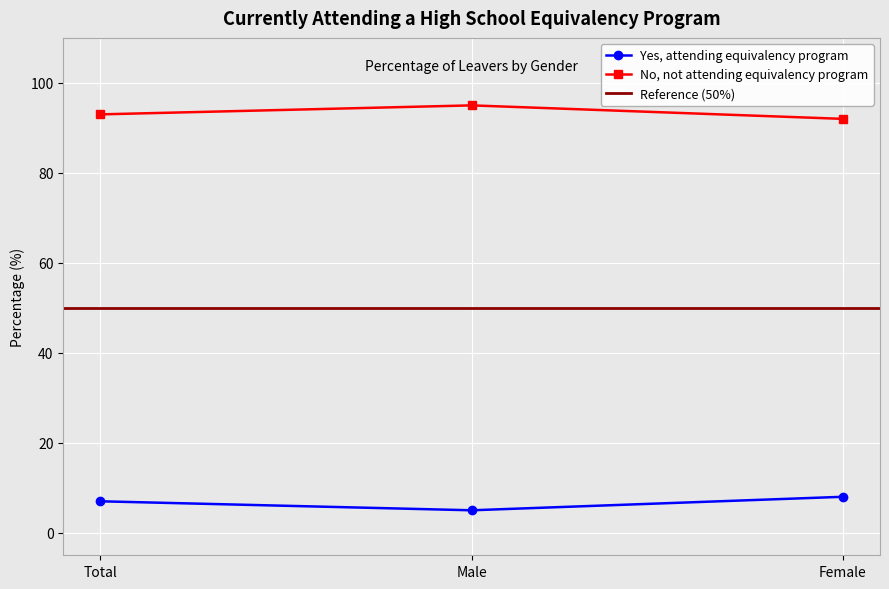

Is it true that No, not attending equivalency program equals 92 at Female?

True